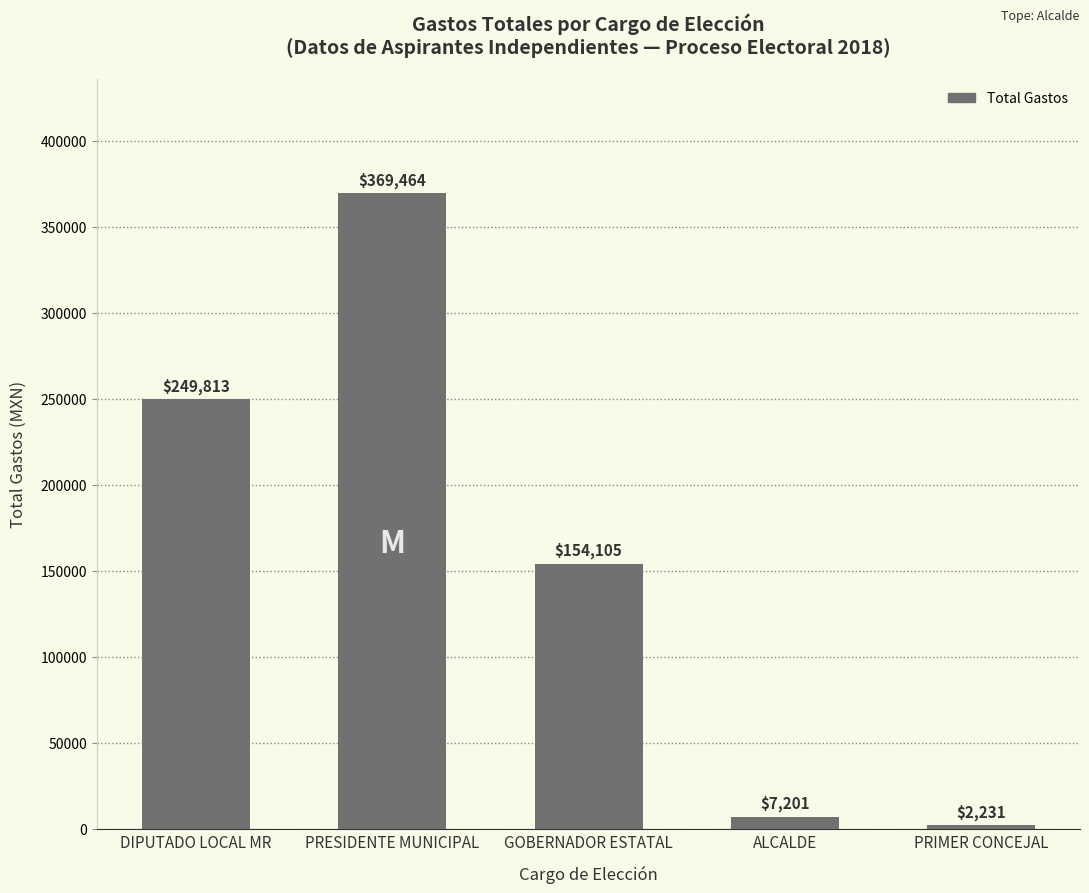

Is it true that the value at DIPUTADO LOCAL MR is 142126.7?

False